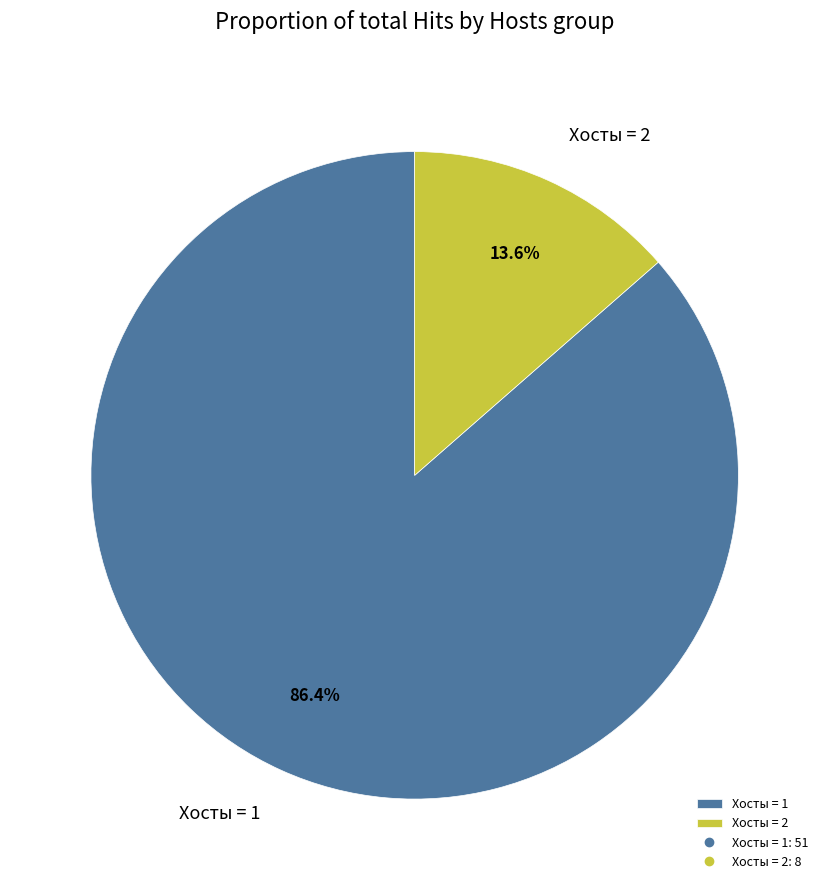

Is there a majority slice in this chart?

Yes